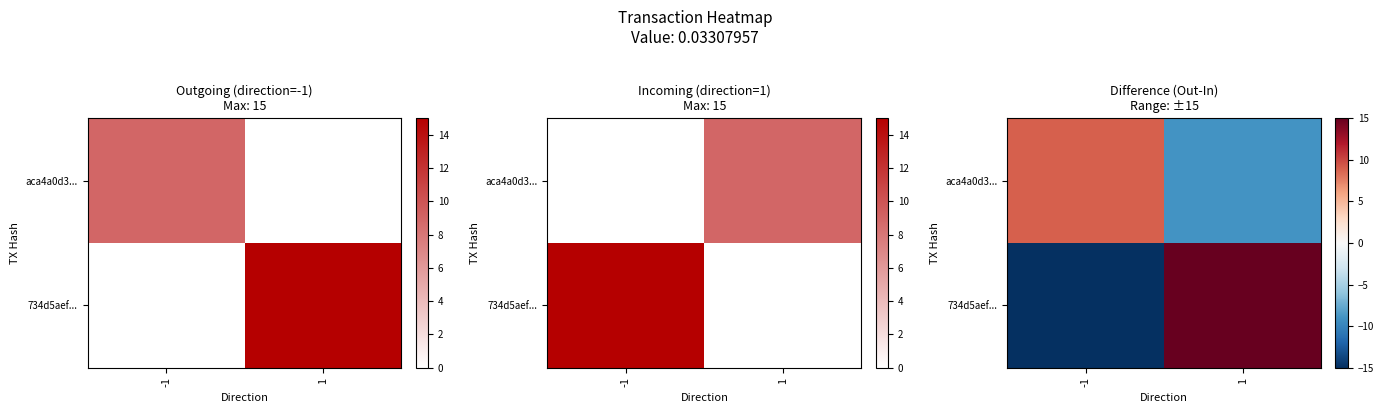

What is the minimum value for 734d5aef...?

-15